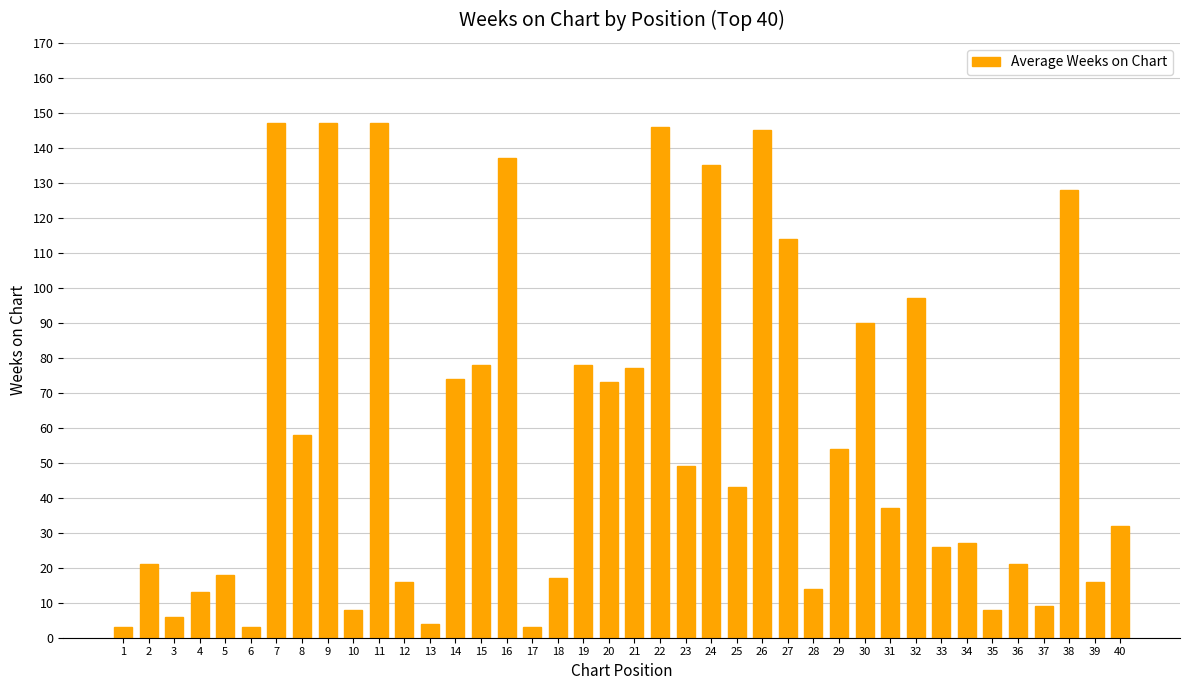

What is the change in value from 33 to 39?

-10